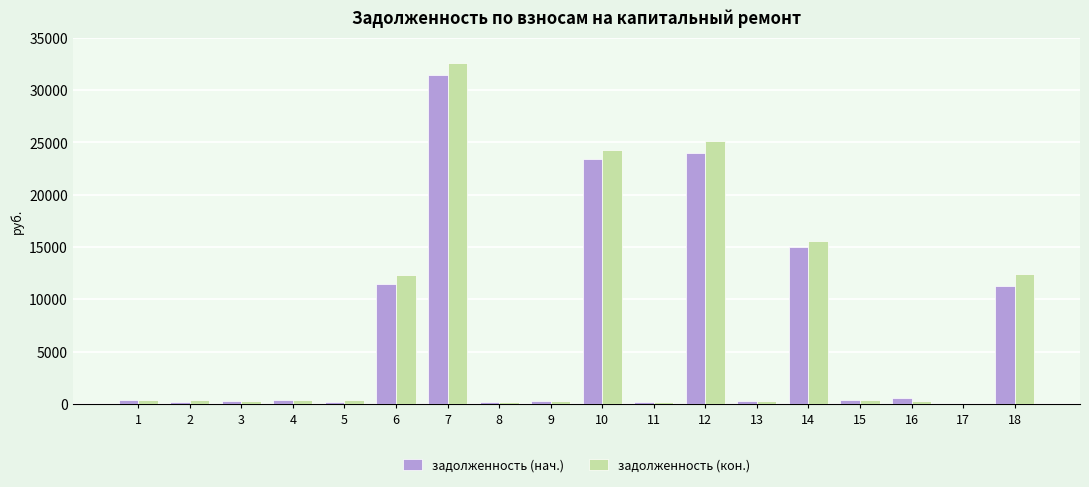

What is the maximum value for задолженность (нач.)?

31448.7